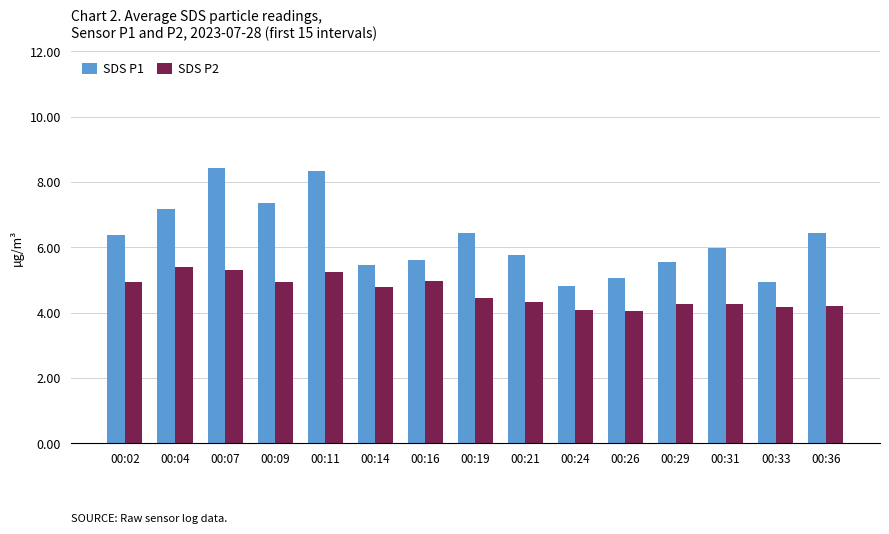

At how many categories does at least one series exceed 5?

13